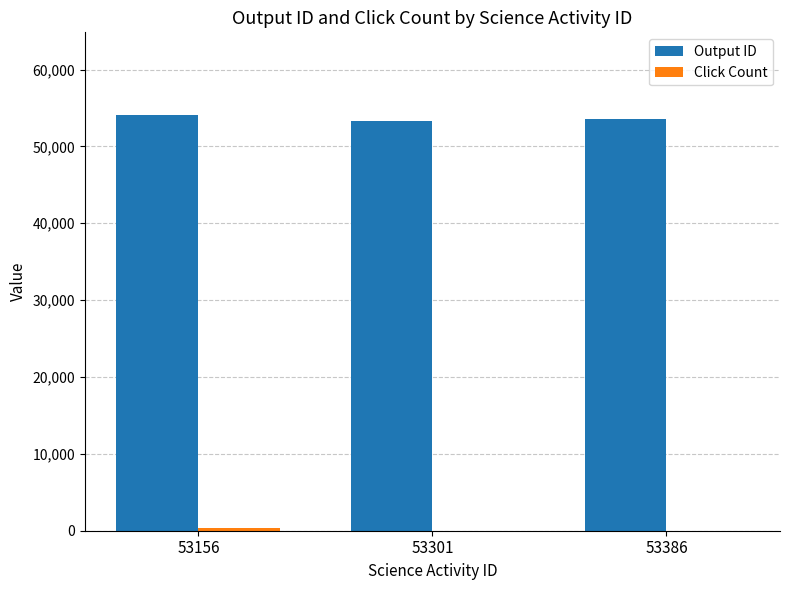

Is it true that Output ID equals 21385 at 53386?

False